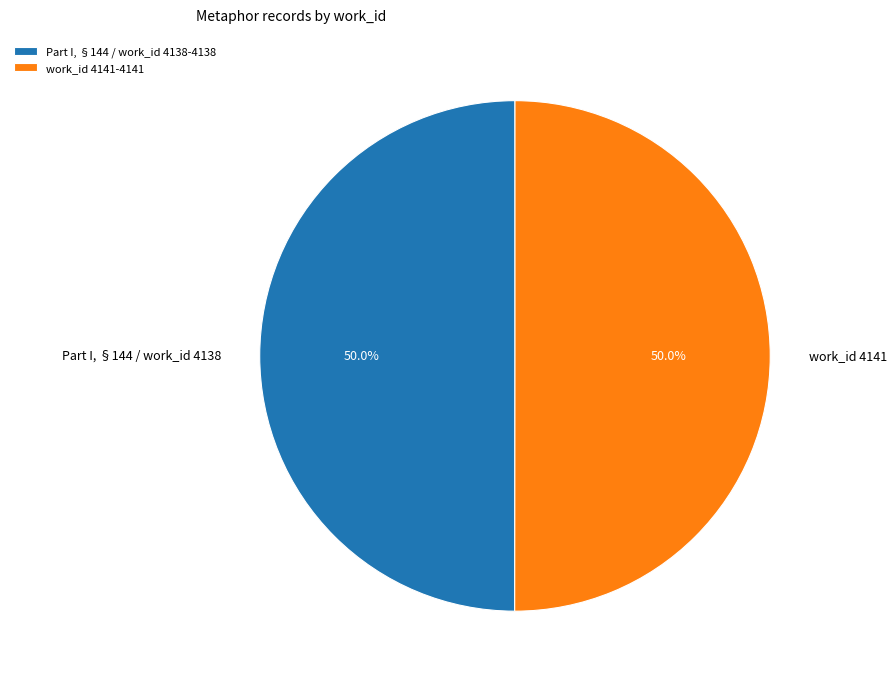

What percentage do Part I, §144 / work_id 4138 and work_id 4141 together represent?

100.0%